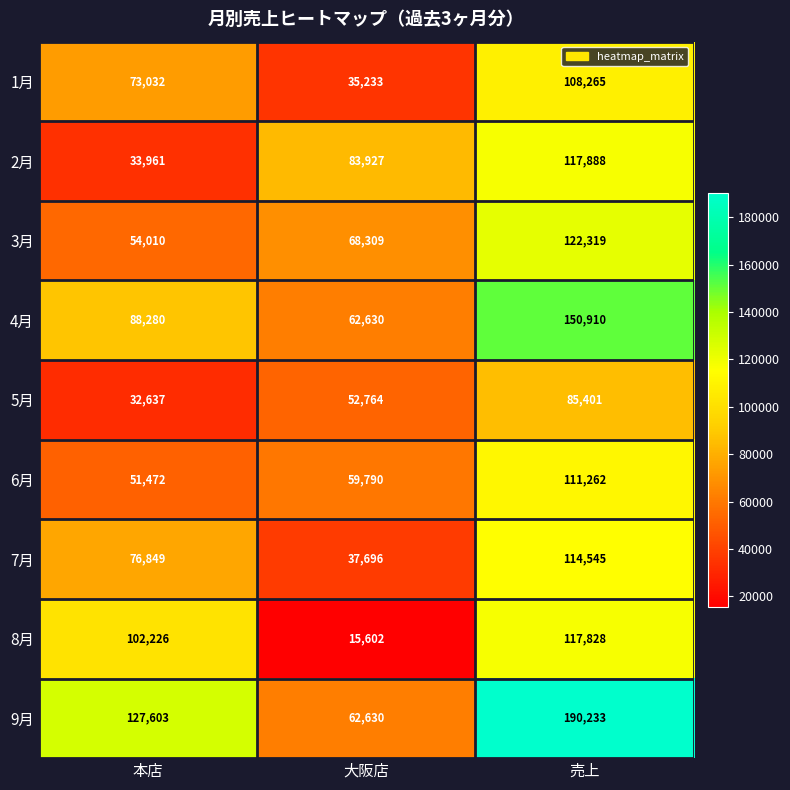

Reading left to right, what are all the values shown in this chart?

1月: 73032	35233	108265
2月: 33961	83927	117888
3月: 54010	68309	122319
4月: 88280	62630	150910
5月: 32637	52764	85401
6月: 51472	59790	111262
7月: 76849	37696	114545
8月: 102226	15602	117828
9月: 127603	62630	190233